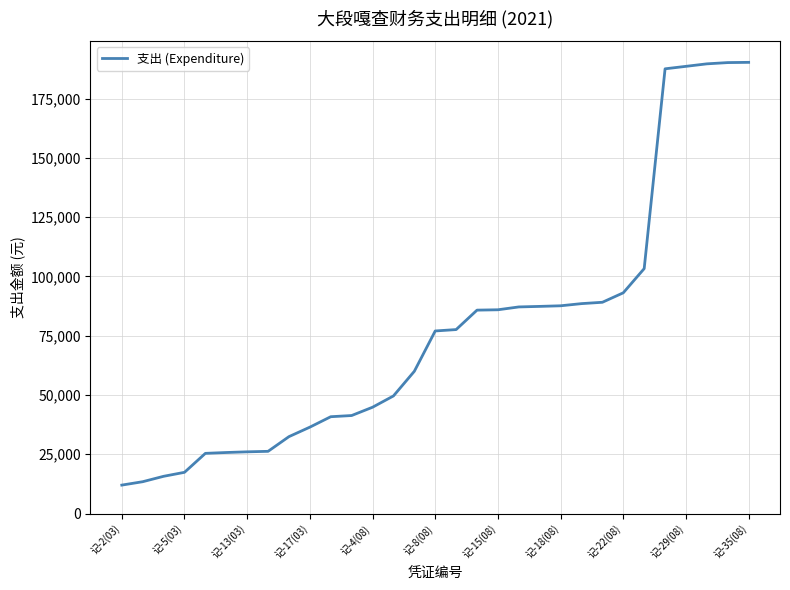

What is the difference between the maximum and minimum values?

178290.7